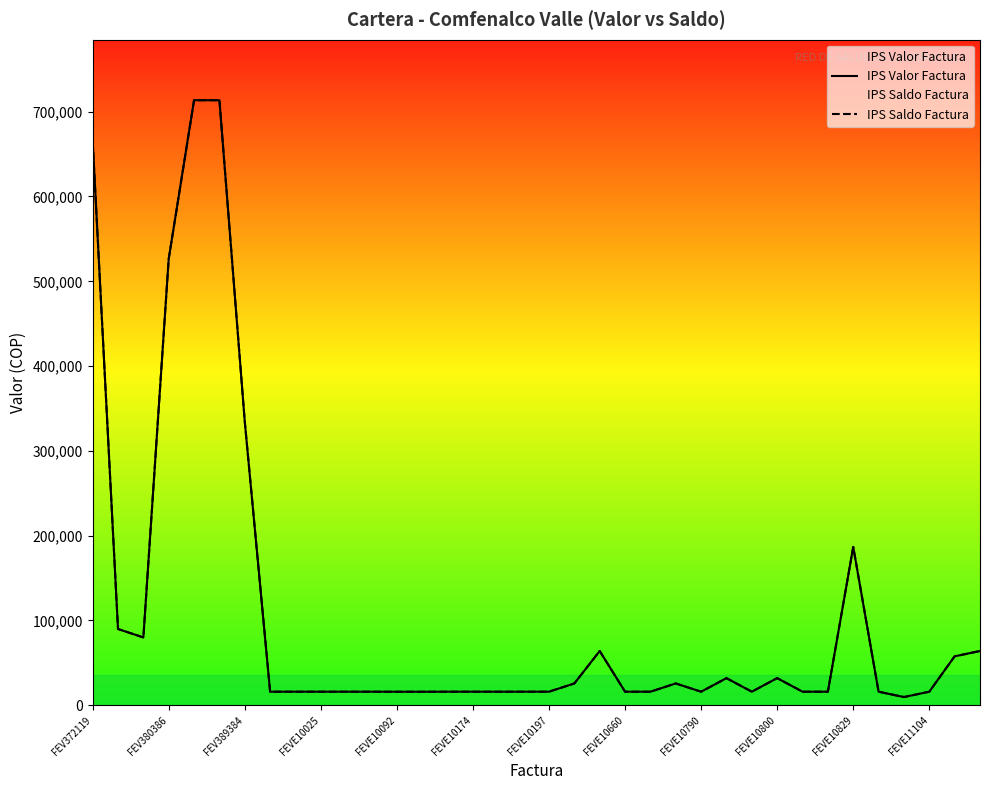

Does the chart display data point markers on the line(s)?

No